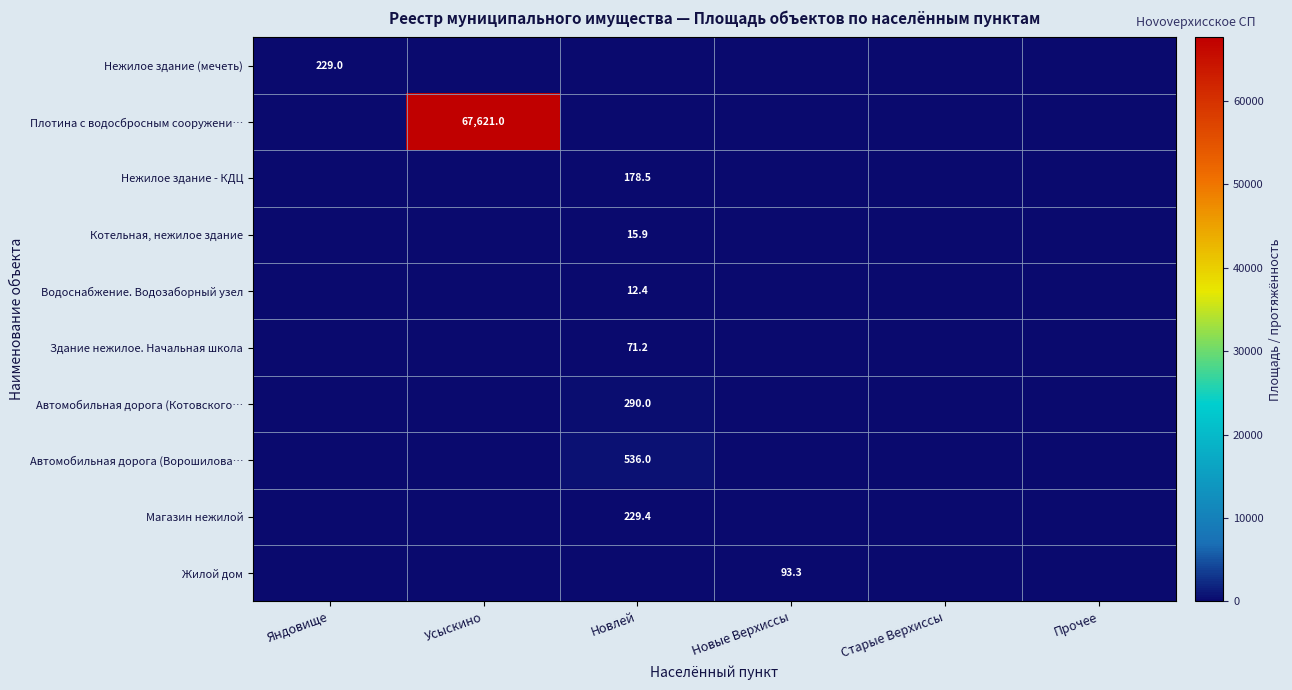

The value of Котельная, нежилое здание at Новлей is 15.9. True or false?

True